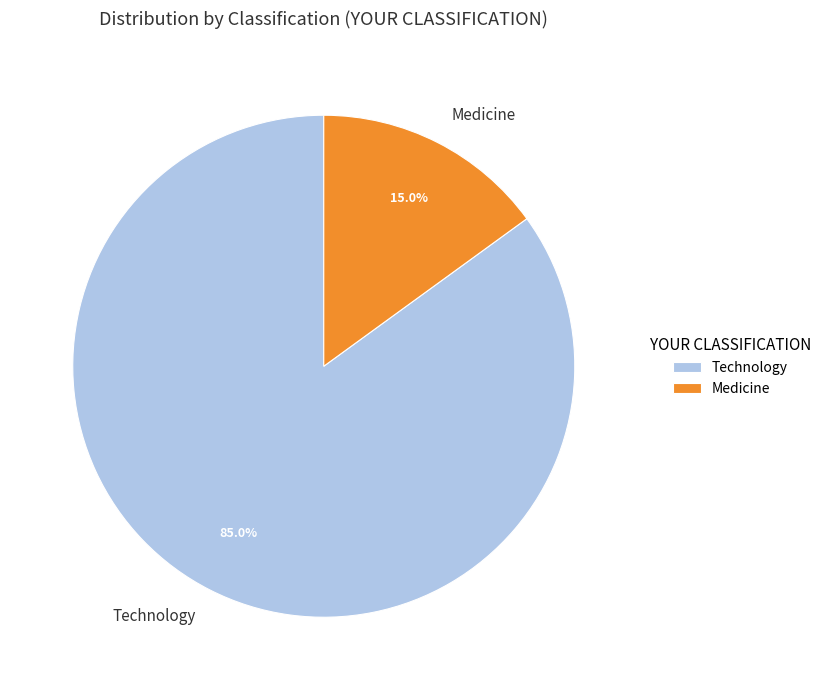

Rank the categories by value from lowest to highest.

Medicine, Technology